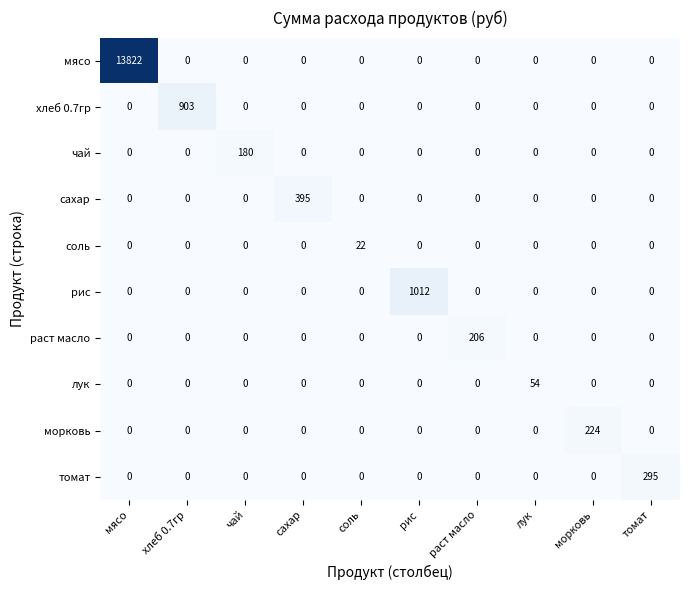

The value of раст масло at сахар is 0. True or false?

True